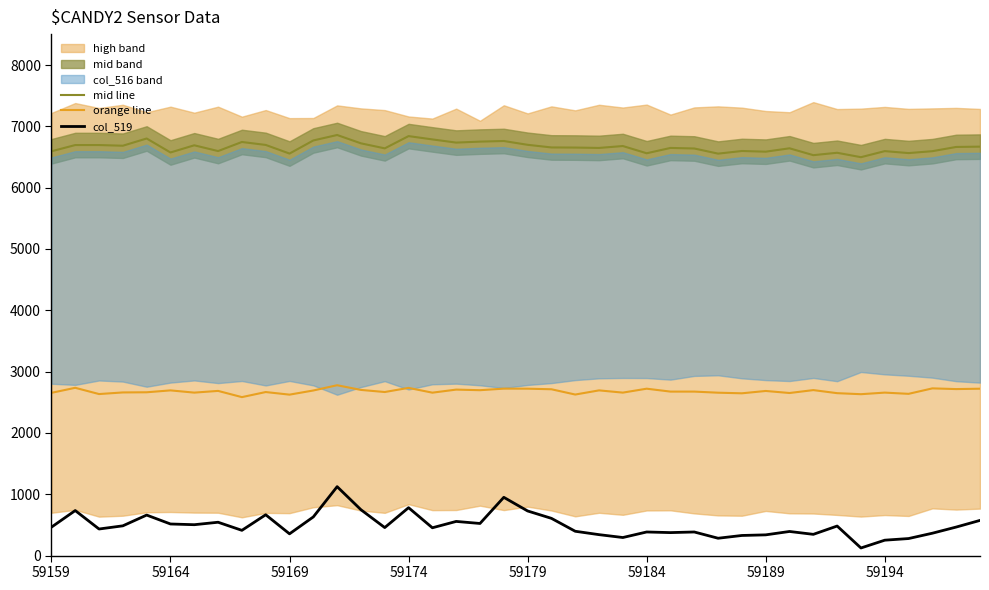

Does the chart have visible grid lines?

No